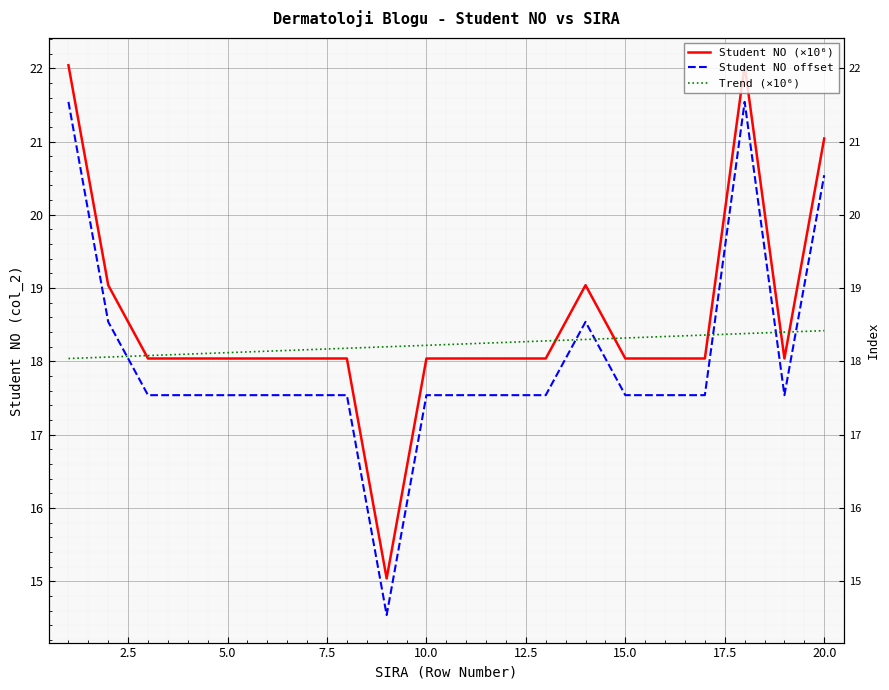

The Student NO (×10⁶) series shows 7.0 at 15. True or false?

False